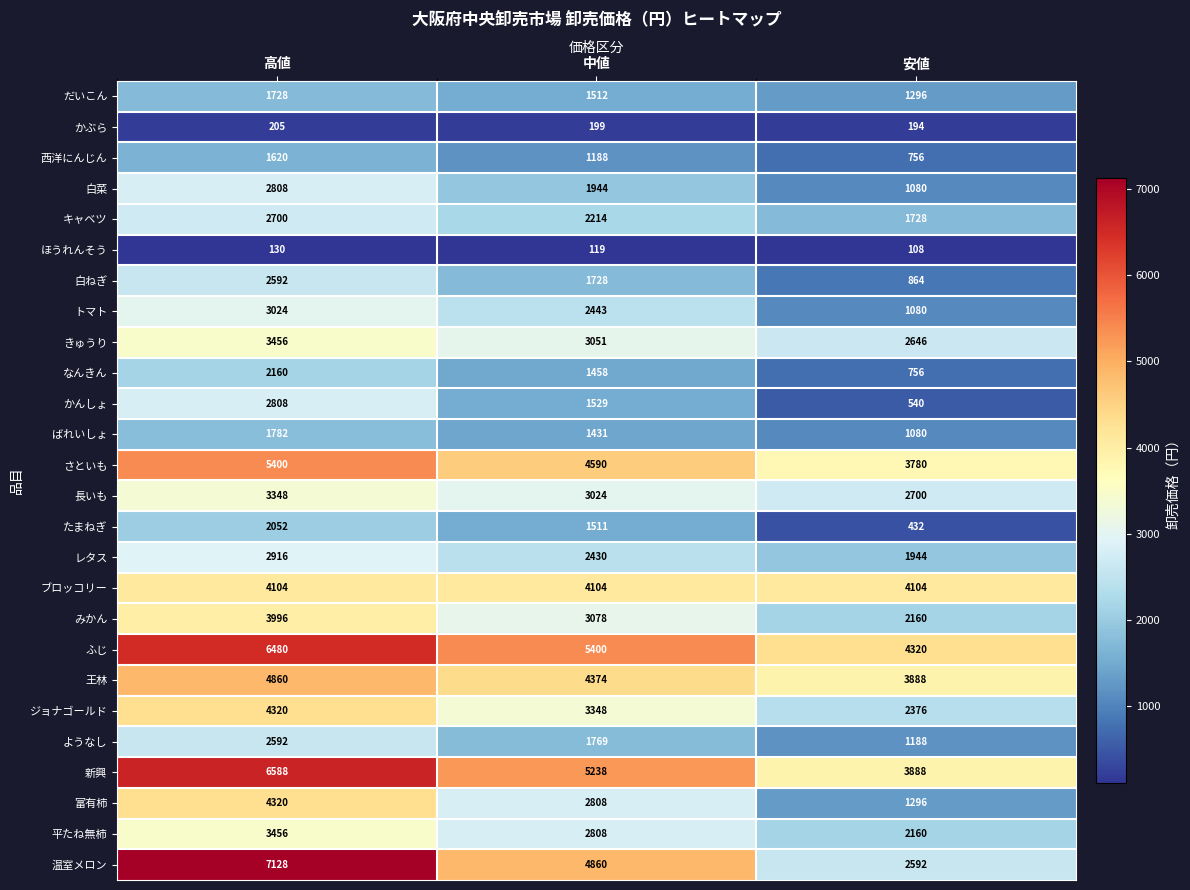

What is the difference between the second highest and minimum values in the 長いも series?

324